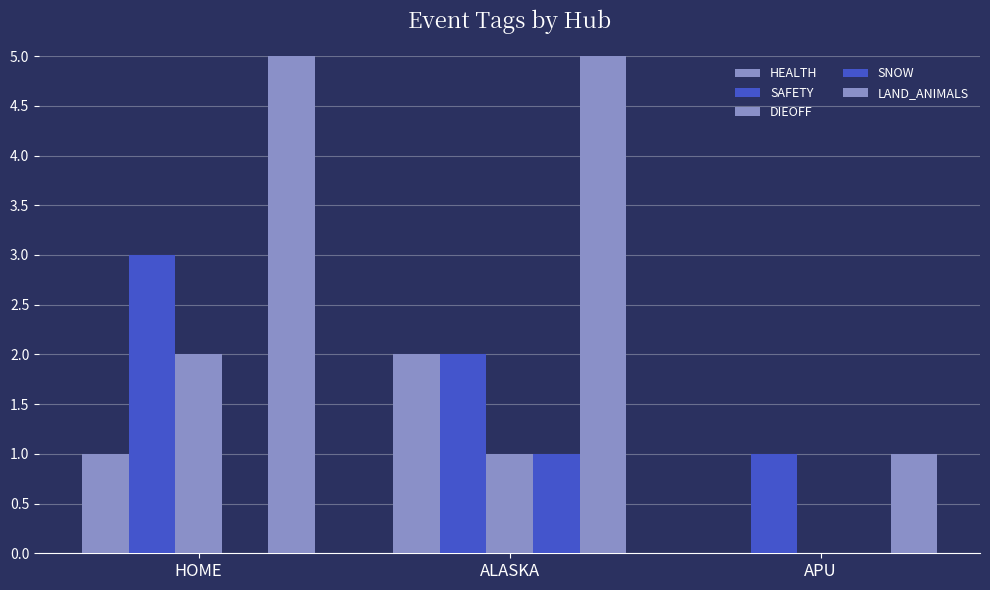

List the labels in order of LAND_ANIMALS value, largest first.

HOME, ALASKA, APU